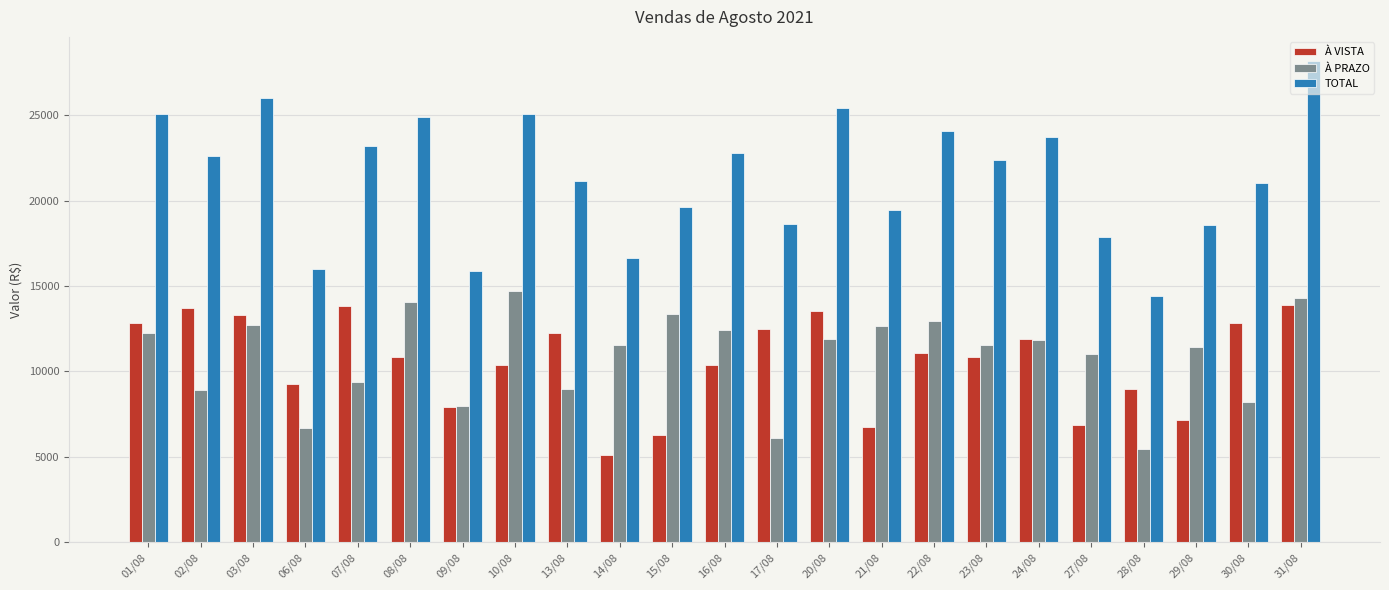

At which label does À PRAZO reach its peak?

10/08